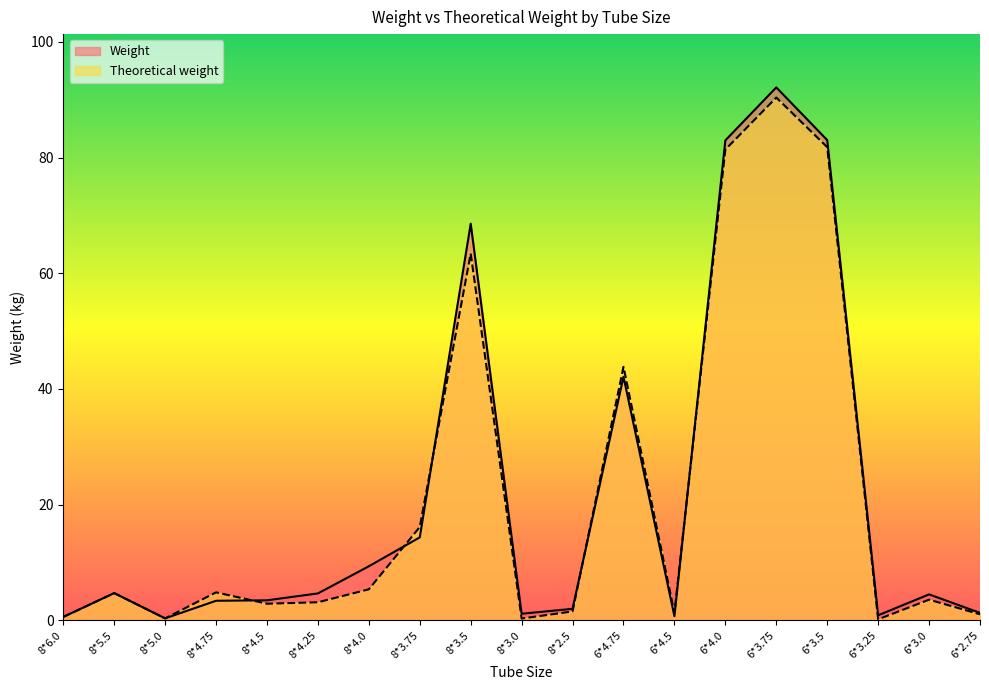

What is the maximum value shown in the chart?

92.1